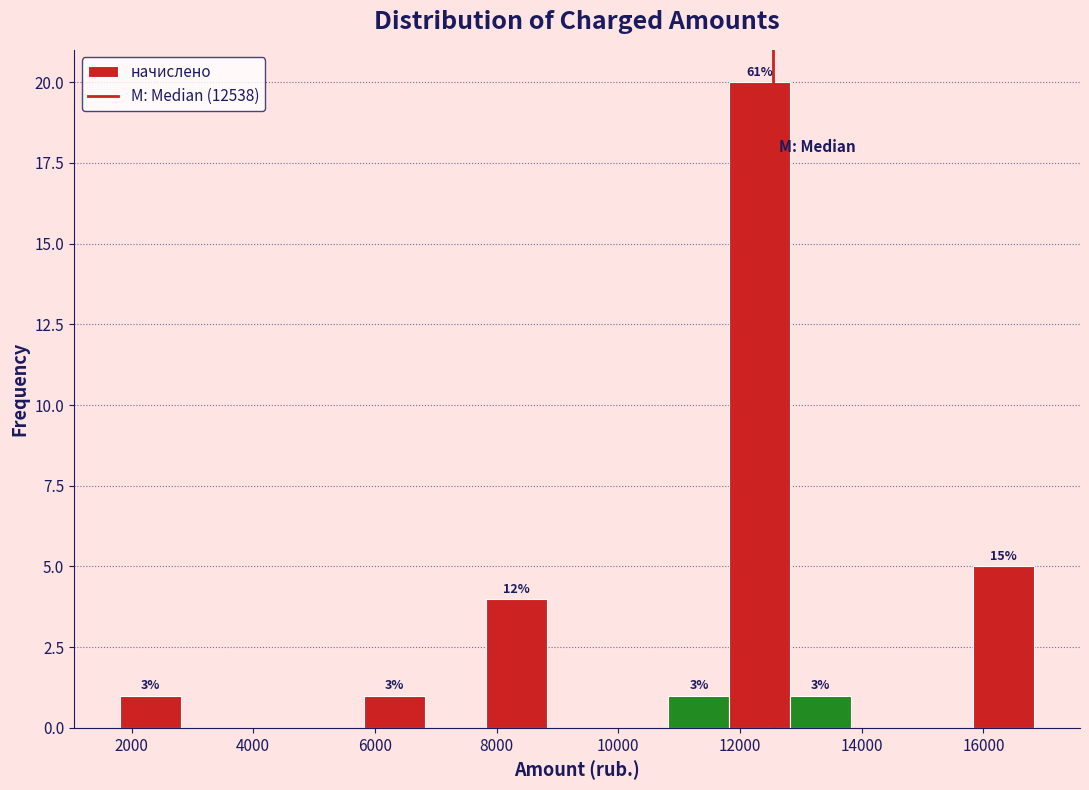

Which range on the x-axis has the tallest bar?

11800 to 12800